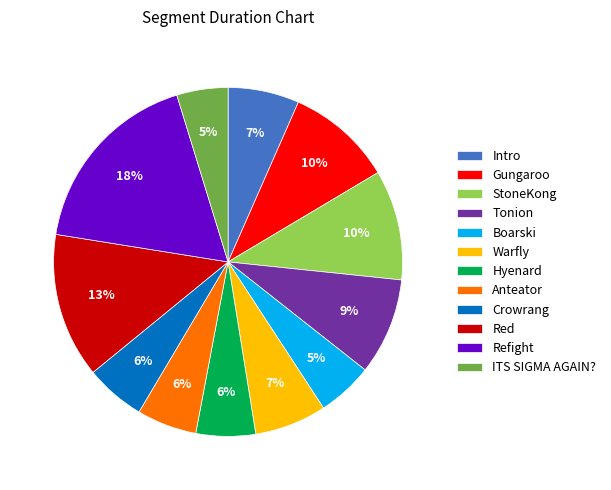

Which slice is the largest?

Refight